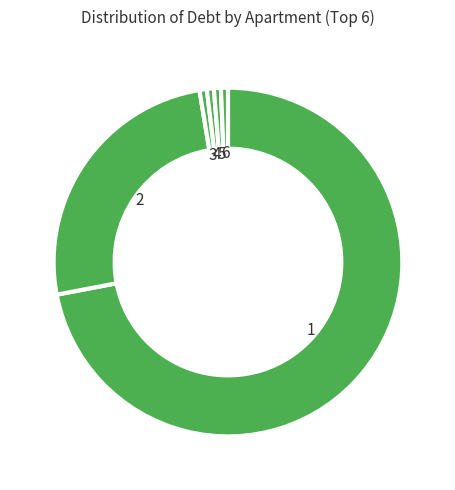

Which slice is the smallest?

6